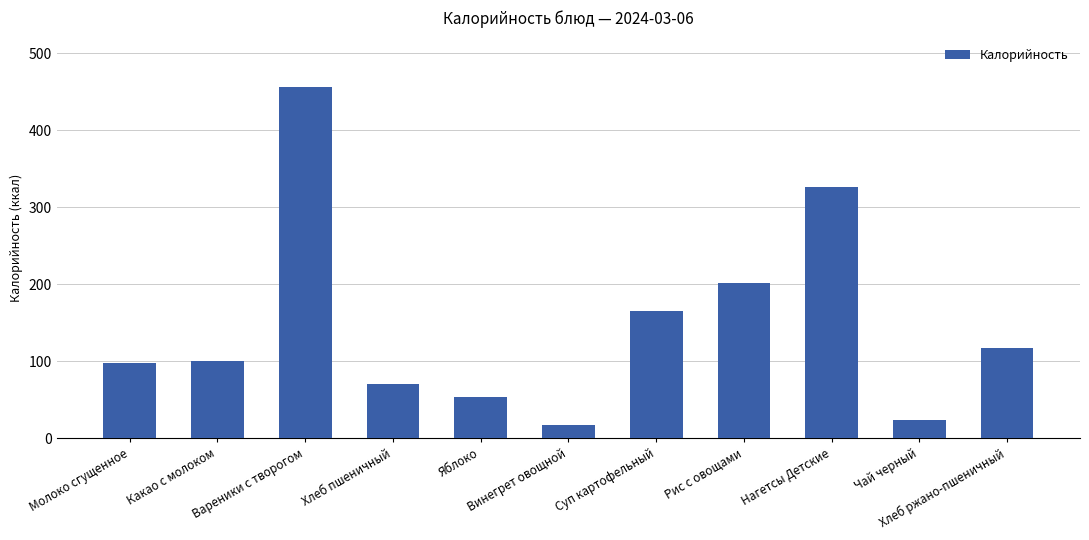

The chart shows a value of 325.5 at Нагетсы Детские. True or false?

True